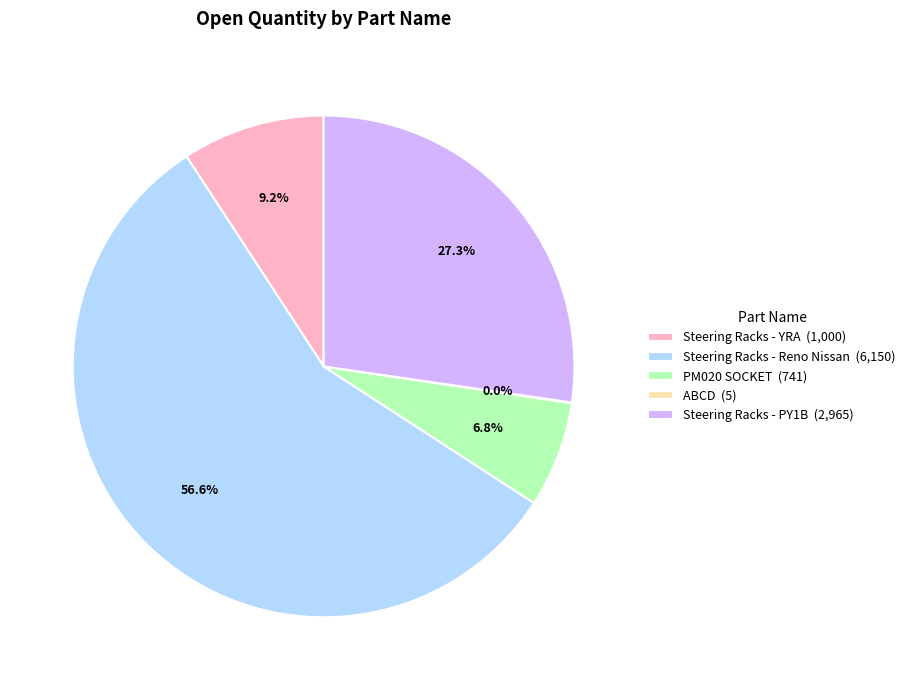

What percentage is NOT represented by Steering Racks - PY1B (2,965)?

72.7%